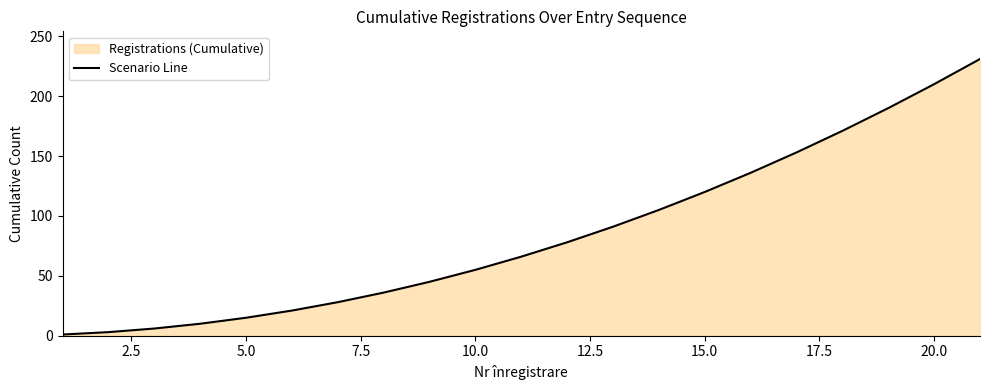

Where is the data nearest to the value 116?

15.0